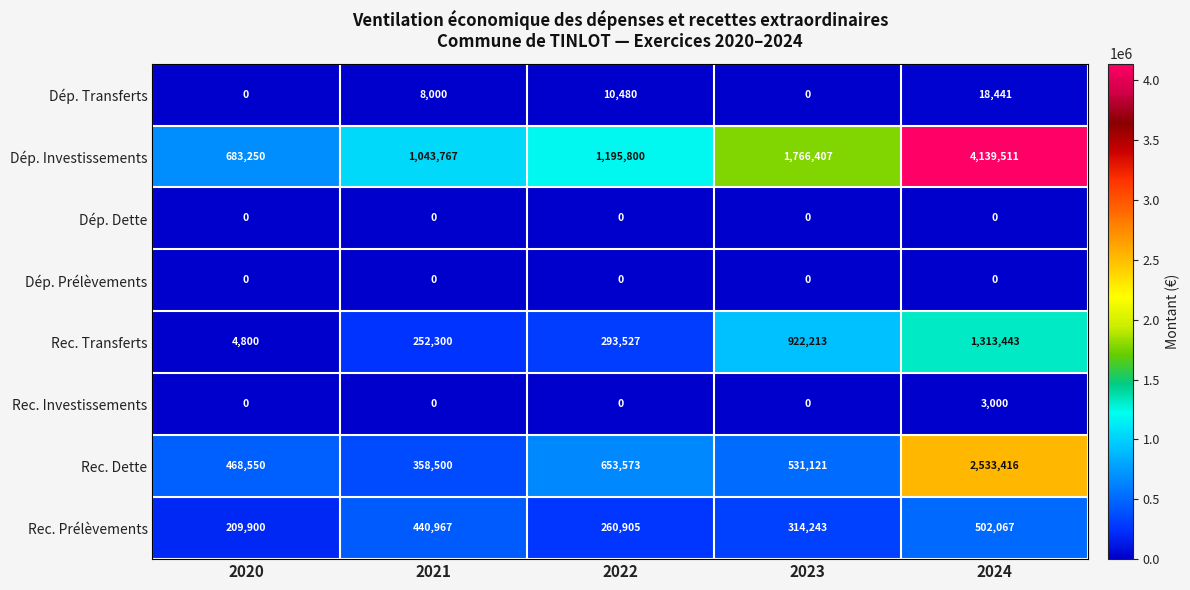

What is the sum of all Dép. Investissements values?

8828735